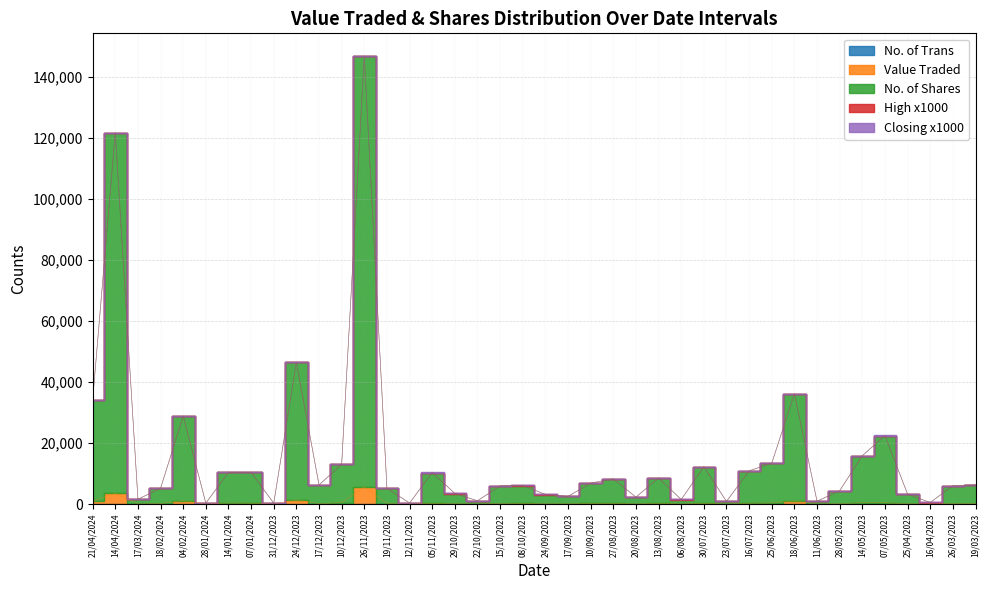

What is the difference between the maximum and minimum values in the No. of Trans series?

29